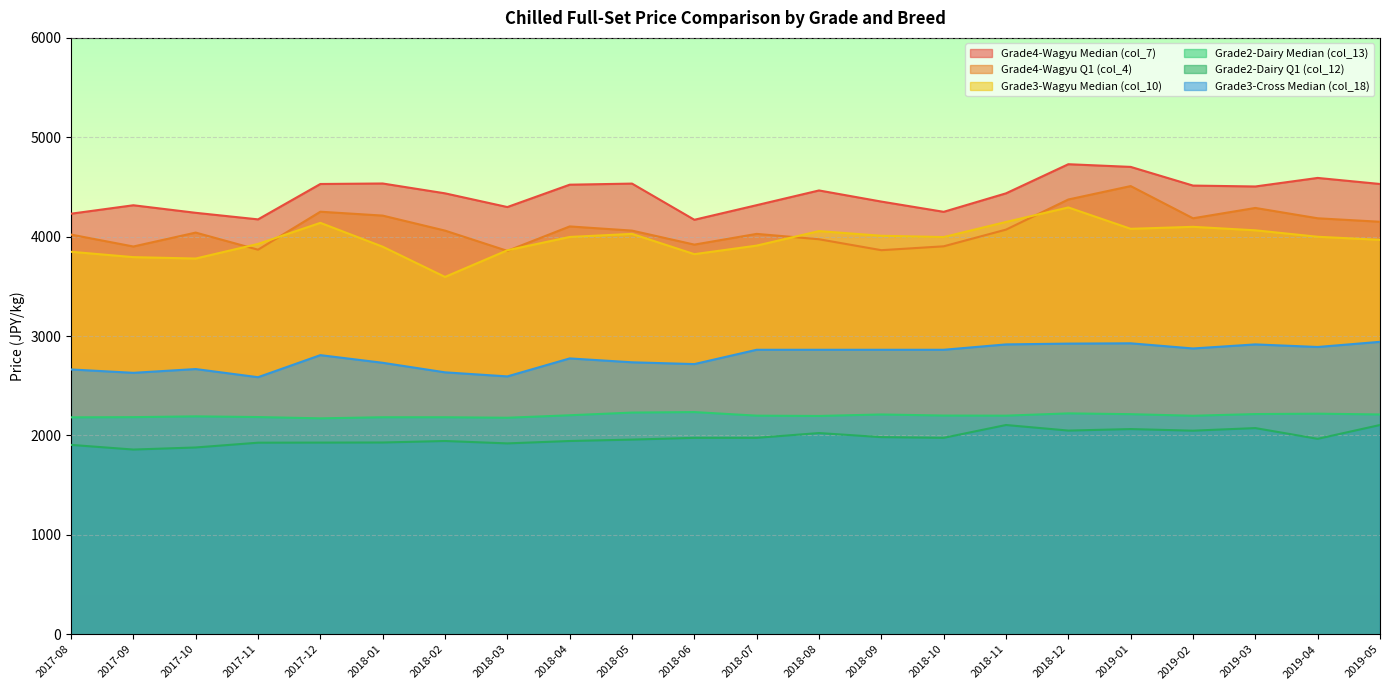

List the labels in order of Grade4-Wagyu Q1 (col_4) value, smallest first.

2018-03, 2018-09, 2017-11, 2017-09, 2018-10, 2018-06, 2018-08, 2017-08, 2018-07, 2017-10, 2018-02, 2018-05, 2018-11, 2018-04, 2019-05, 2019-02, 2019-04, 2018-01, 2017-12, 2019-03, 2018-12, 2019-01